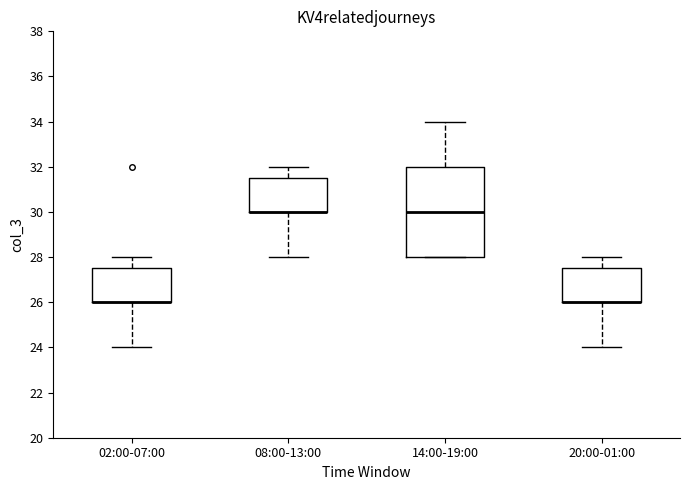

Reading left to right, transcribe this box plot: for each box, give where its median line is, the range the box spans, and where its two whiskers end, as read against the y-axis. The values are not printed on the chart, so give them approximately, as read against the axis.

02:00-07:00: median 26.0 (drawn on the box's lower edge), box 26.0 to 27.6, whiskers 24.0 to 28.0
08:00-13:00: median 30.0 (drawn on the box's lower edge), box 30.0 to 31.6, whiskers 28.0 to 32.0
14:00-19:00: median 30.0, box 28.0 to 32.0, whiskers 28.0 to 34.0
20:00-01:00: median 26.0 (drawn on the box's lower edge), box 26.0 to 27.6, whiskers 24.0 to 28.0